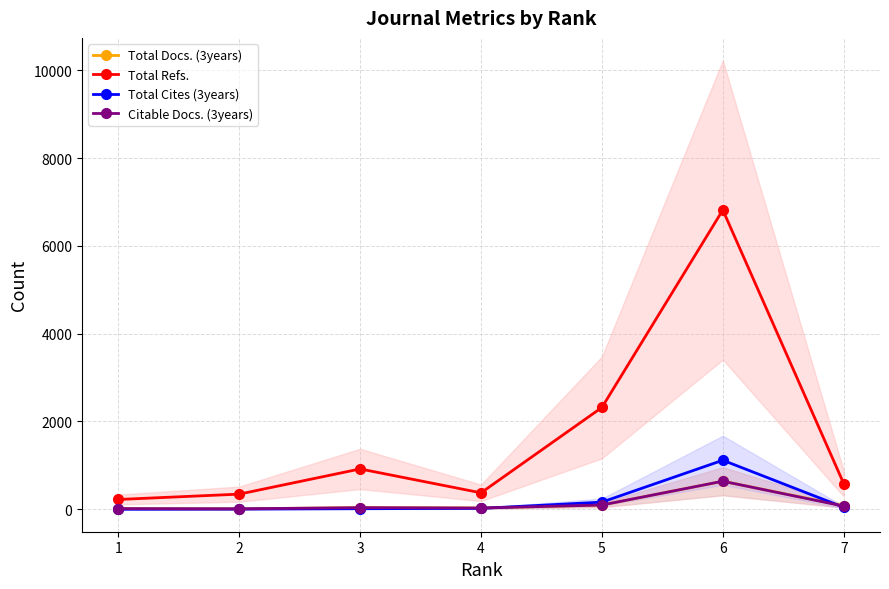

What is the maximum value shown in the chart?

6819